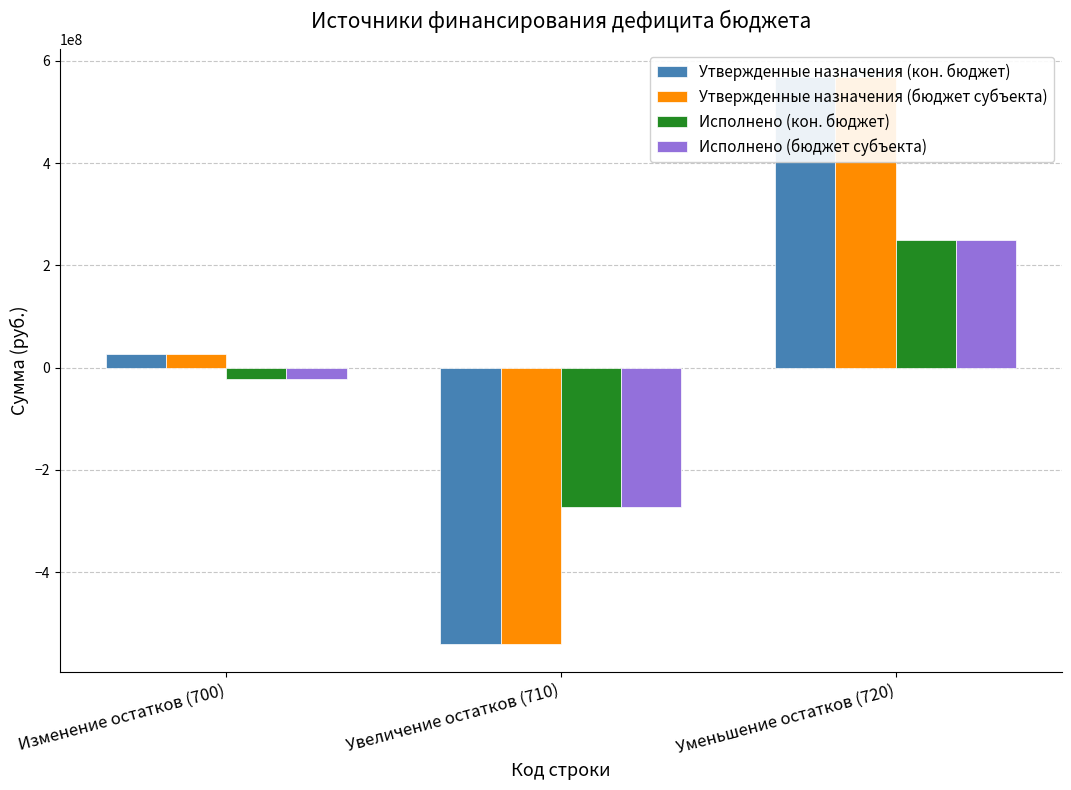

How many values in the Исполнено (бюджет субъекта) series exceed -22578829?

1